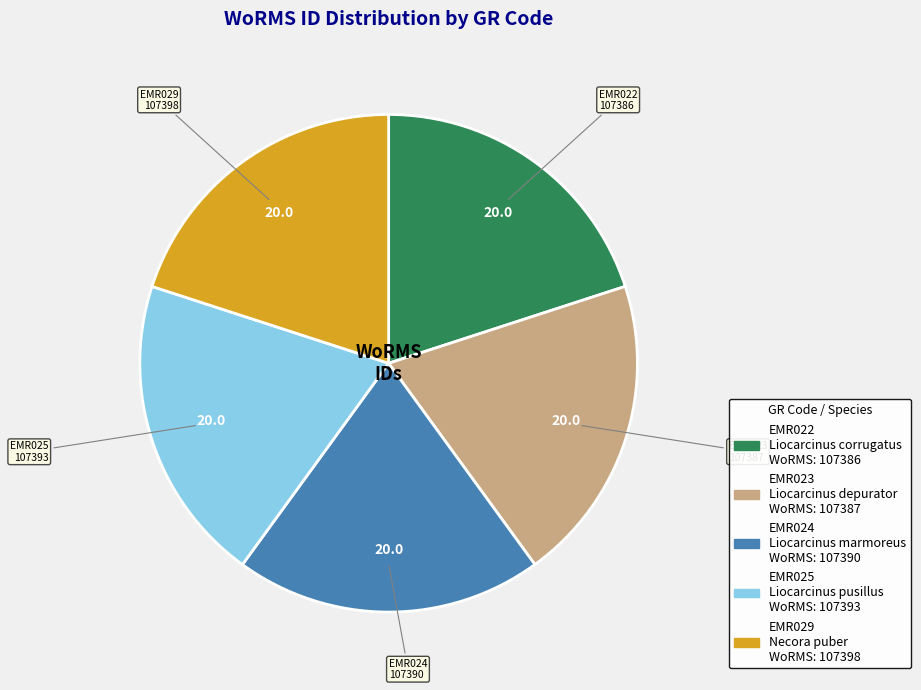

Is there any slice that represents more than half of the pie?

No